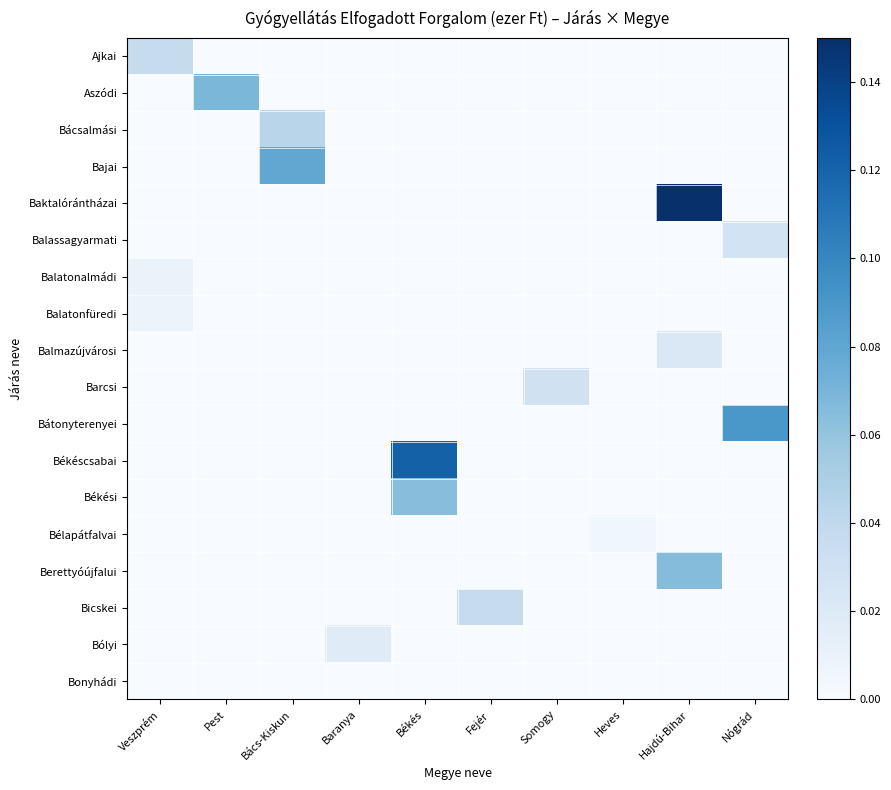

Which series has the largest total across all categories?

Baktalórántházai